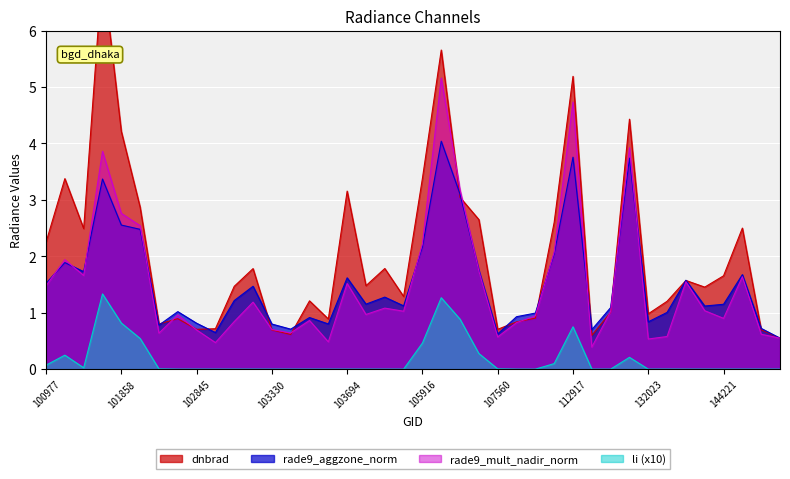

Which series has the largest total across all categories?

dnbrad